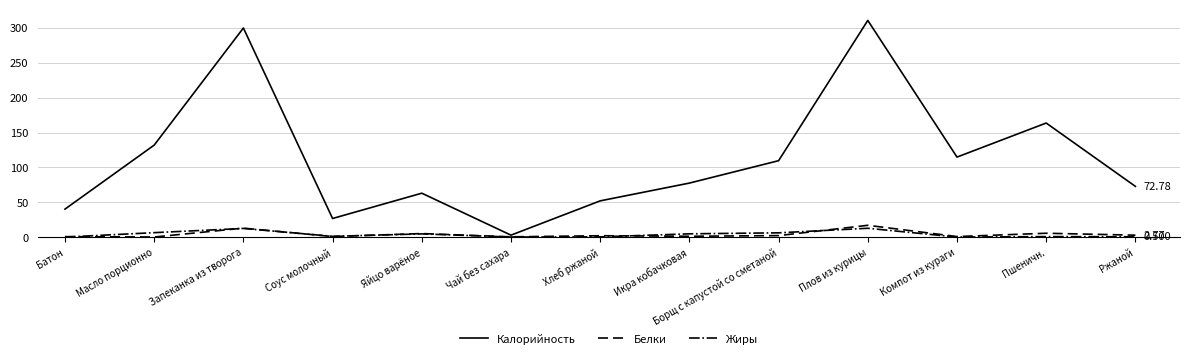

Which category has the highest value across all series?

Плов из курицы